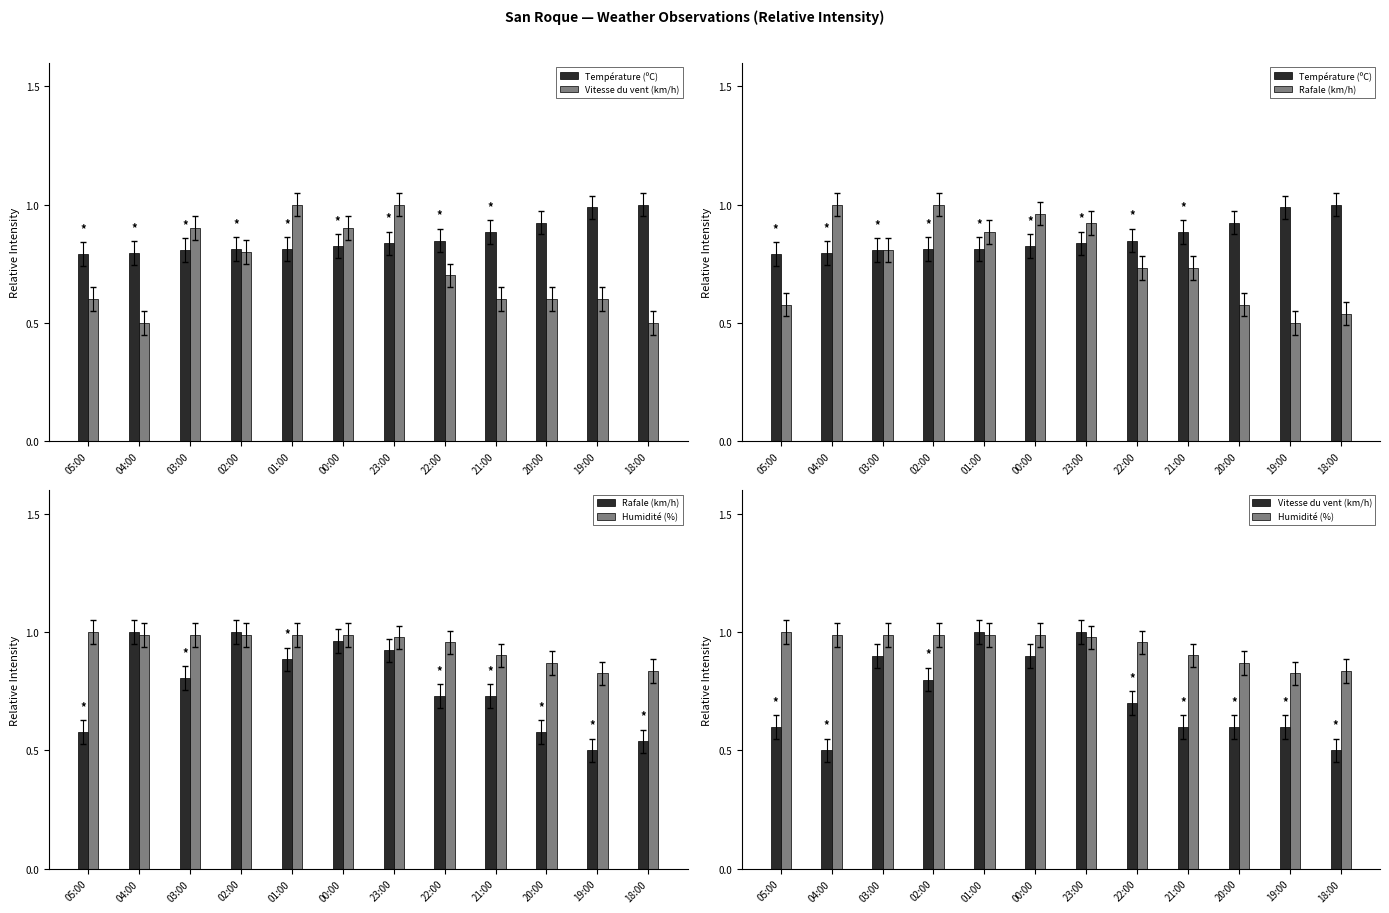

What is the value of the Vitesse du vent (km/h) bar at the 8th from the left?

0.7